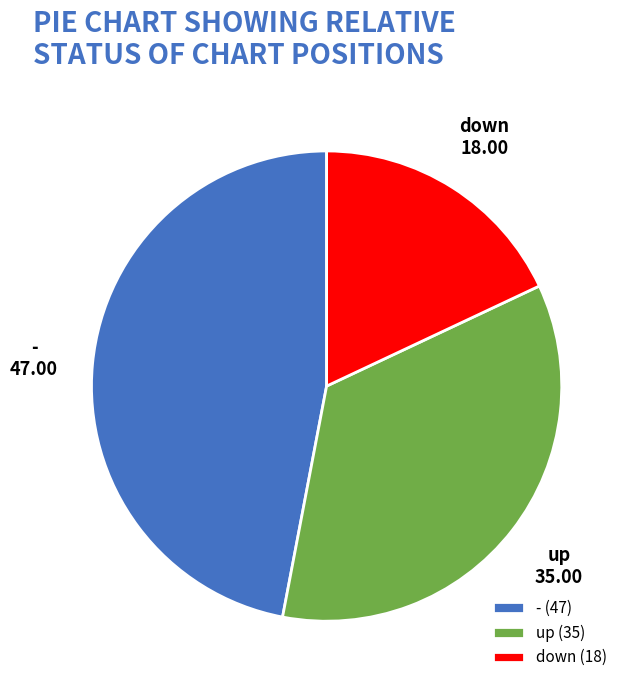

What is the largest slice in the pie chart?

-